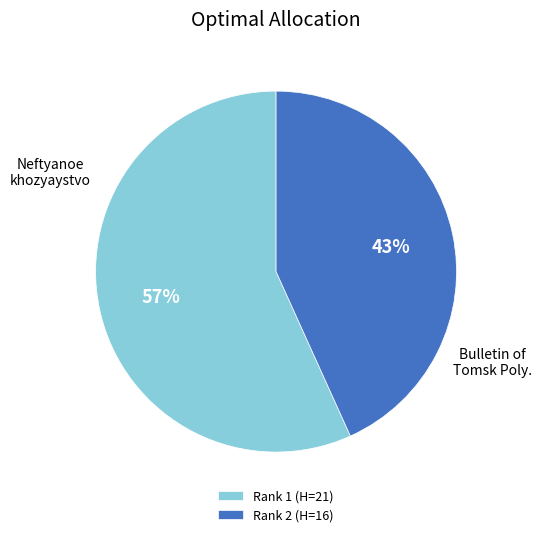

Count the number of slices in the pie.

2